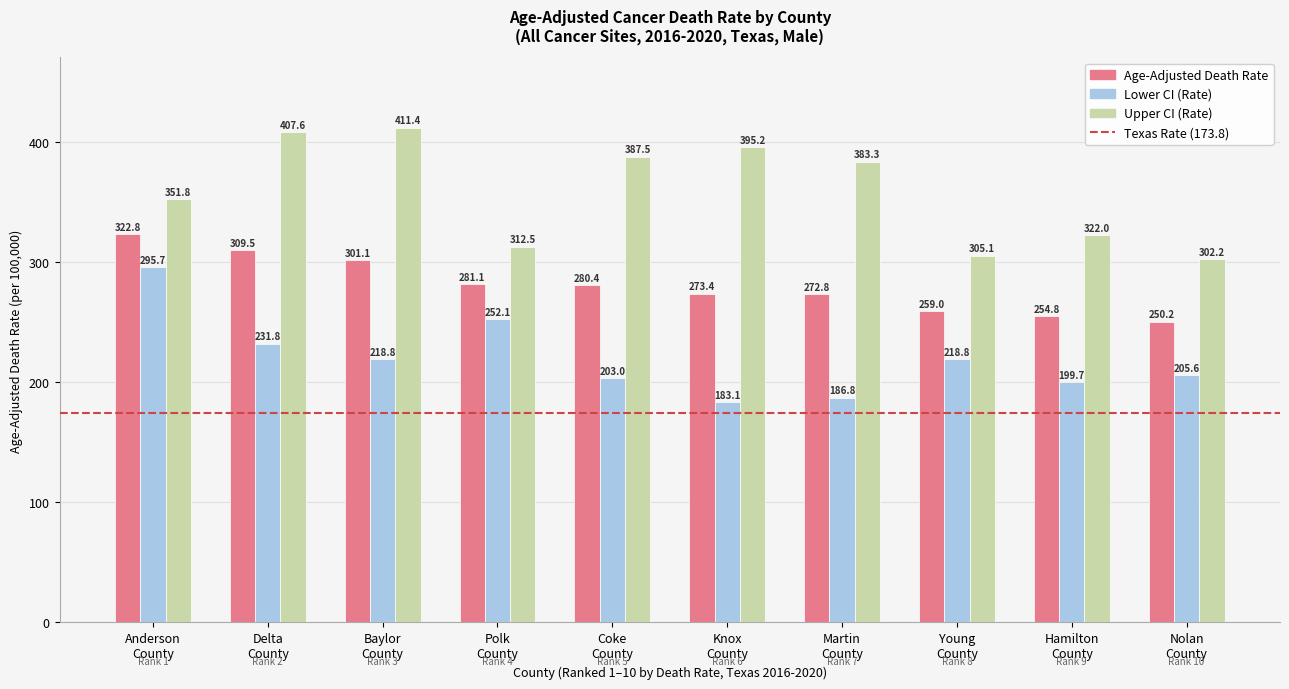

Which series has the widest spread of values?

Lower CI (Rate)